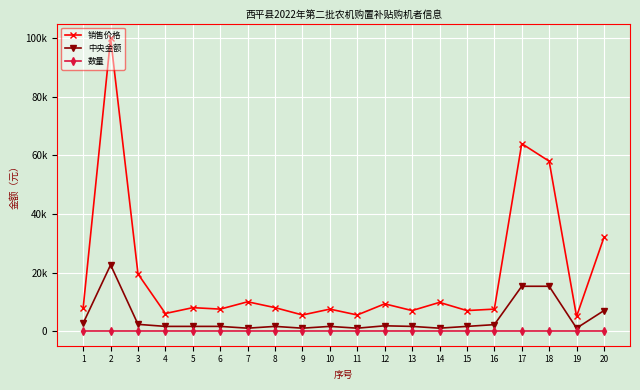

Reading left to right, what are all the values shown in this chart?

销售价格: 1=8000	2=100000	3=19500	4=6000	5=8000	6=7500	7=10000	8=8000	9=5500	10=7500	11=5500	12=9300	13=7000	14=9800	15=7000	16=7500	17=64000	18=58000	19=5000	20=32000
中央金额: 1=2700	2=22600	3=2300	4=1600	5=1600	6=1600	7=990	8=1600	9=990	10=1600	11=990	12=1800	13=1600	14=990	15=1600	16=2200	17=15300	18=15300	19=1000	20=7000
数量: 1=1	2=1	3=1	4=1	5=1	6=1	7=1	8=1	9=1	10=1	11=1	12=1	13=1	14=1	15=1	16=1	17=1	18=1	19=1	20=1